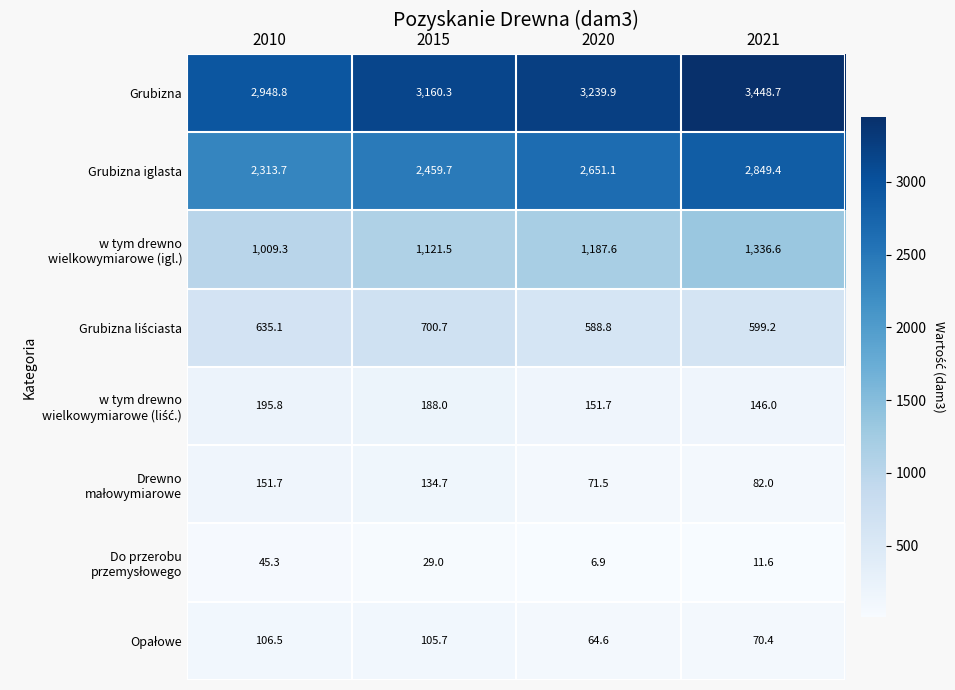

At how many categories does at least one series exceed 1533?

4